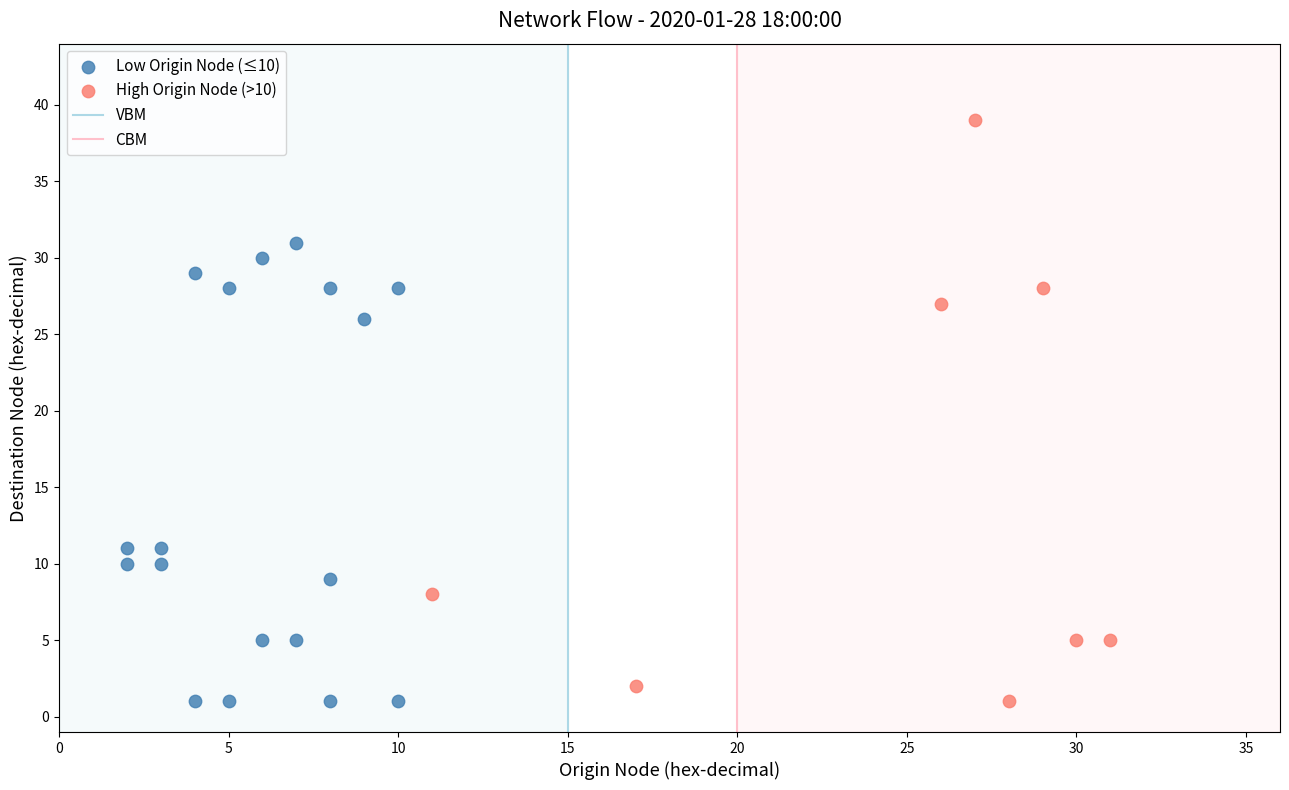

Which series contains the highest Y value?

High Origin Node (>10)